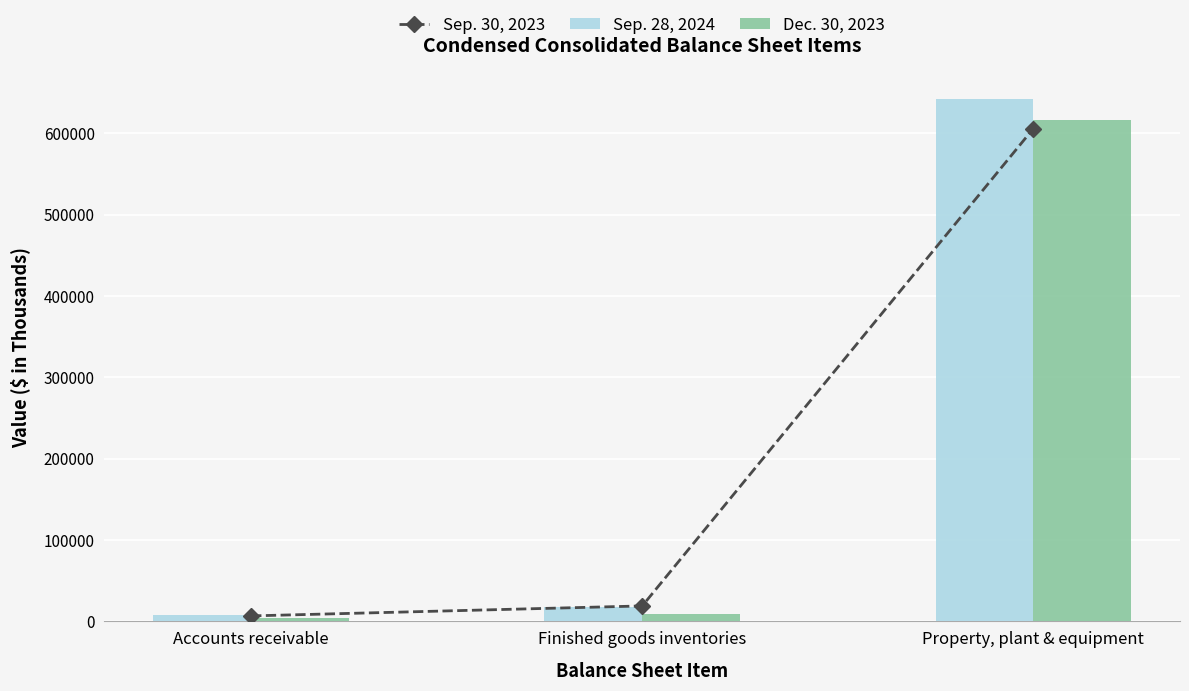

What is the difference between the Dec. 30, 2023 values at Accounts receivable and Finished goods inventories?

4236